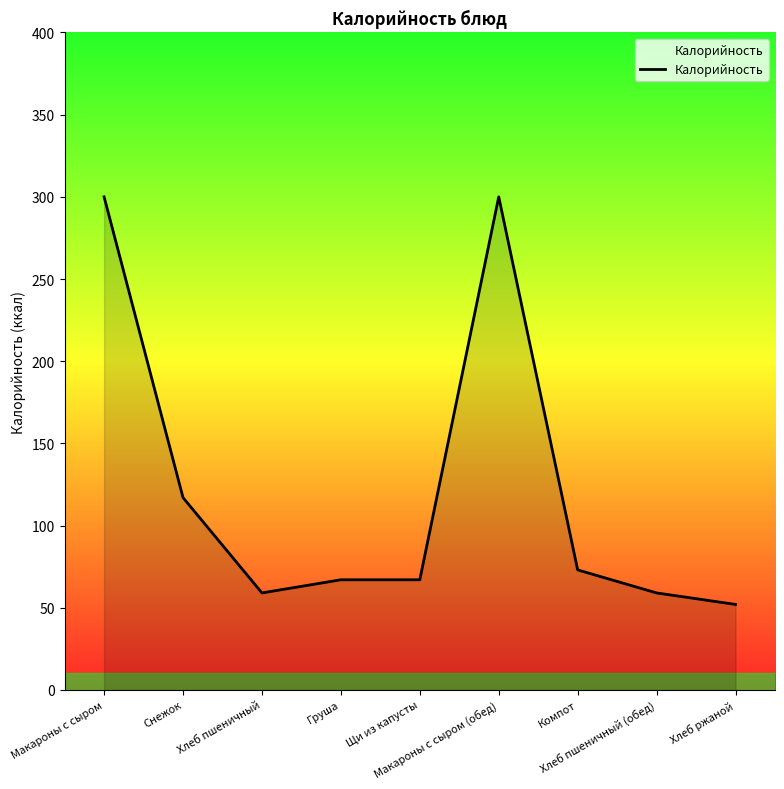

What is the sum of all values?

1094